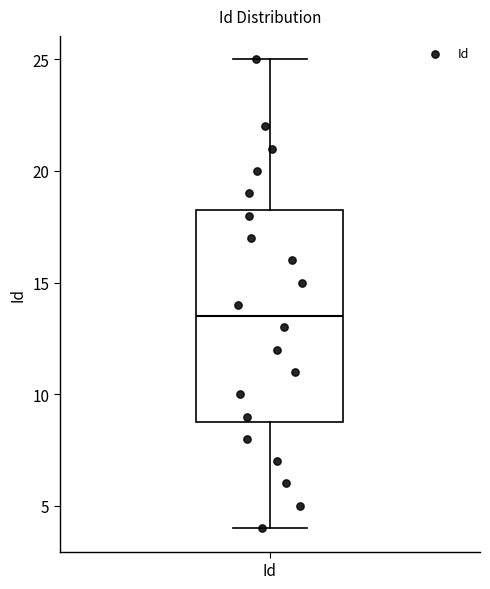

Read this box plot against the y-axis: the position of the median line, the range covered by the box, and the ends of both whiskers. The values are not printed on the chart, so give them approximately, as read against the axis.

median 13.5, box 9.0 to 18.5, whiskers 4.0 to 25.0